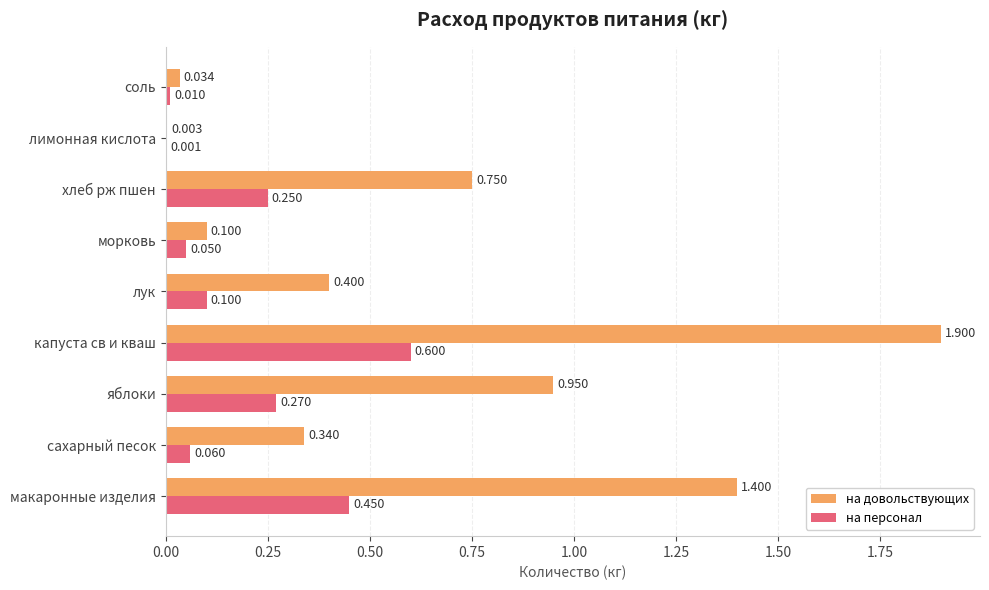

At which label does на персонал reach its peak?

капуста св и кваш